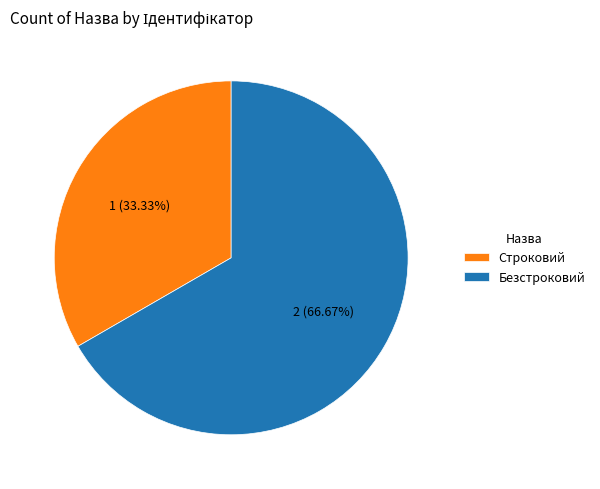

What is the smallest slice in the pie chart?

Строковий